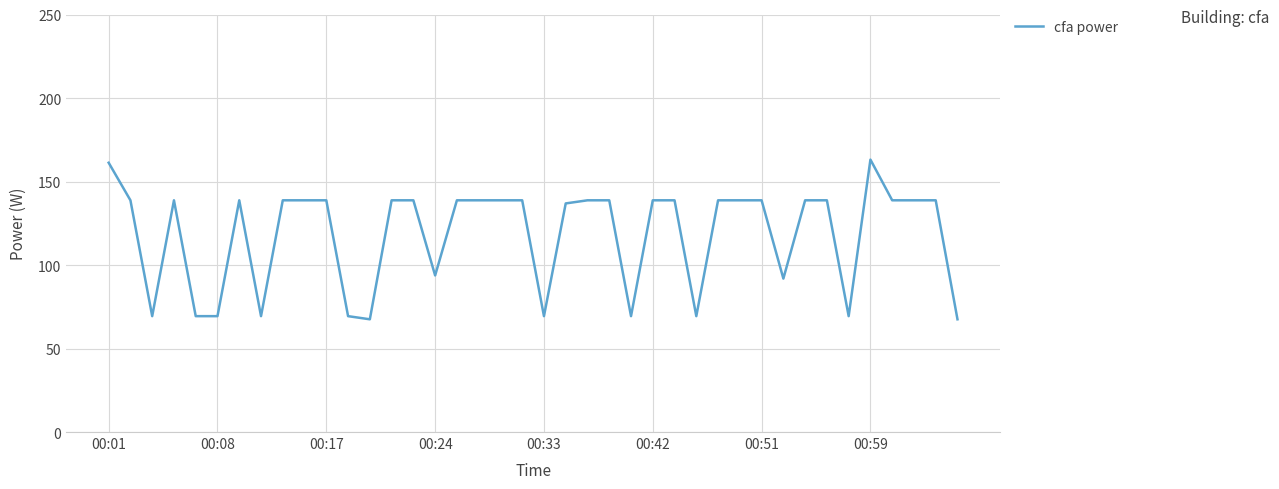

What is the difference between the maximum and minimum values?

95.6